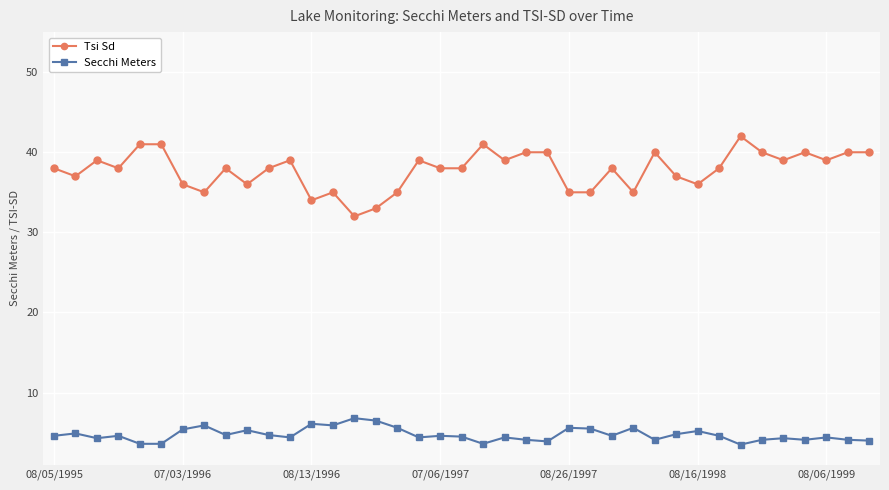

Which series has the largest total across all categories?

Tsi Sd